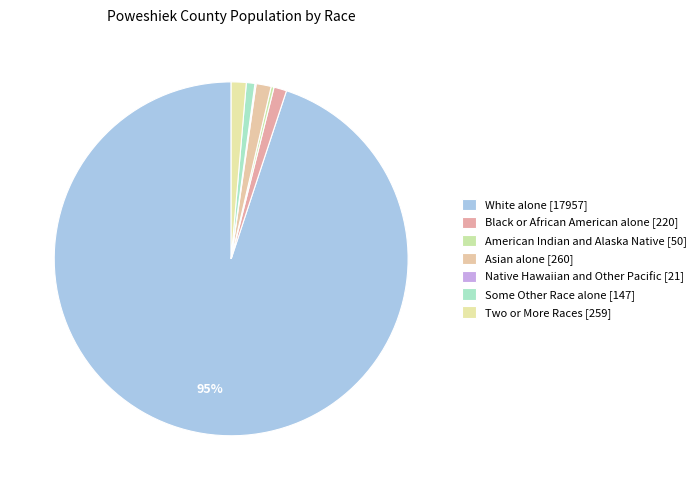

To the nearest percent, what percentage of the pie is White alone [17957]?

95%